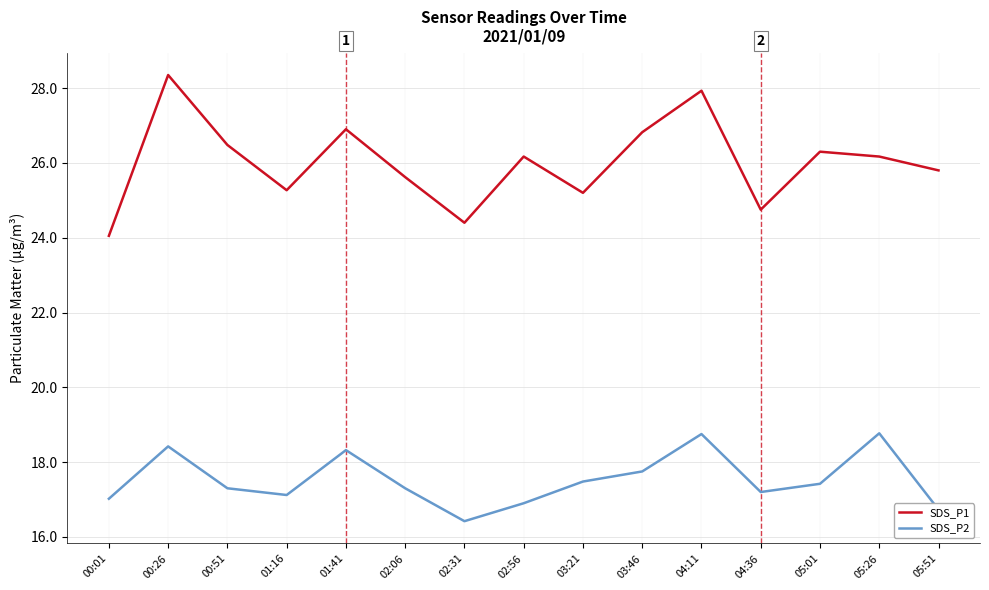

Is this an area chart (filled region under the line)?

No